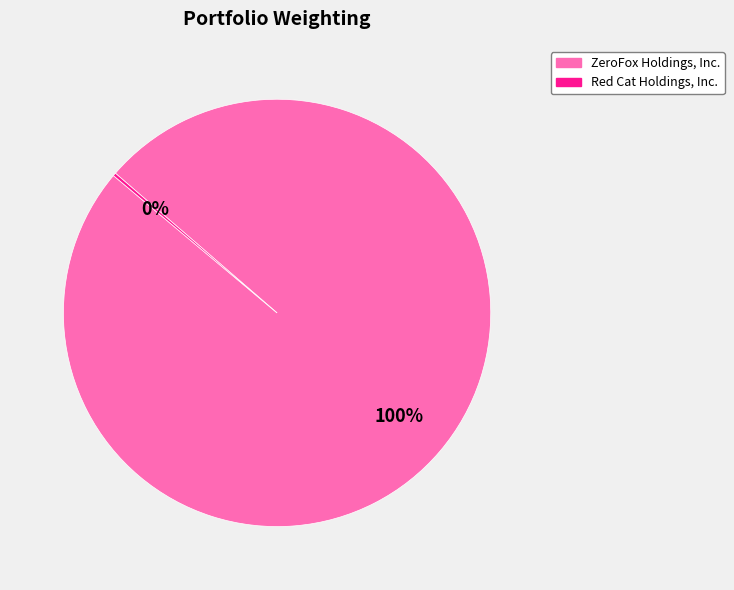

To the nearest percent, what is the difference between the largest and smallest slice percentages?

100%